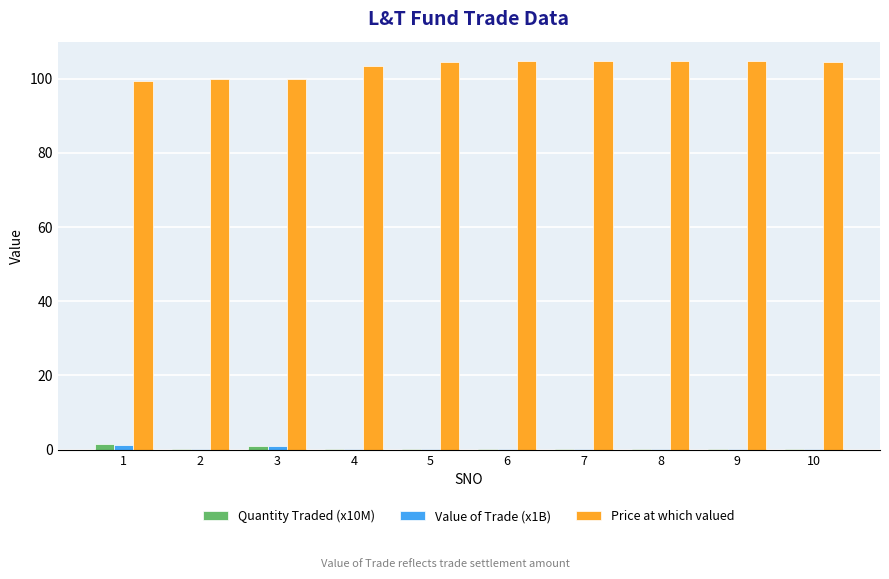

True or false: Price at which valued has a value of 99.9 at 3.

True